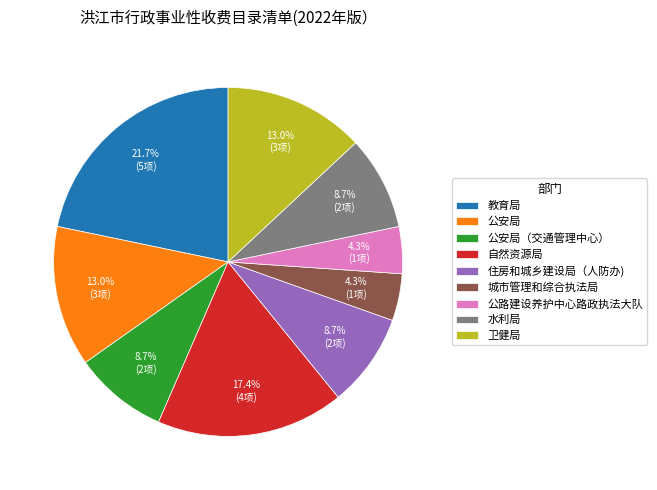

Is 水利局 the majority of the pie?

No